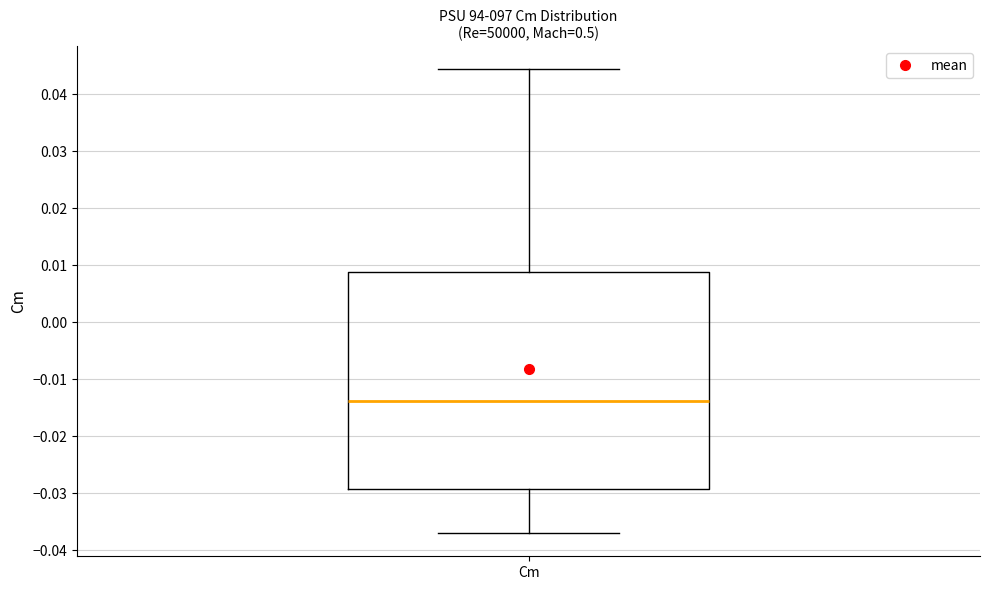

Transcribe this box plot: give where the median line is, the range the box spans, and where the two whiskers end, as read against the y-axis. The values are not printed on the chart, so give them approximately, as read against the axis.

median -0.014, box -0.029 to 0.009, whiskers -0.037 to 0.044